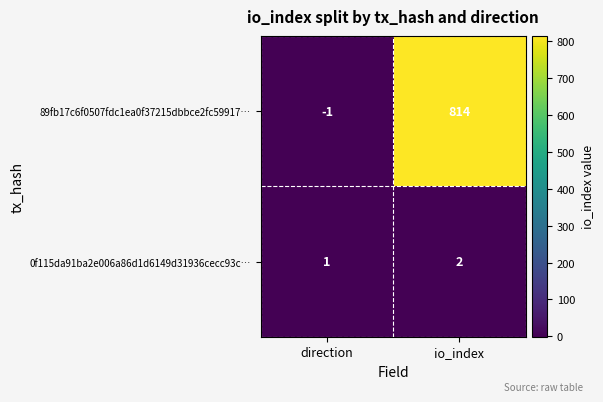

Reading left to right, transcribe all the data shown in this chart.

89fb17c6f0507fdc1ea0f37215dbbce2fc59917…: -1	814
0f115da91ba2e006a86d1d6149d31936cecc93c…: 1	2